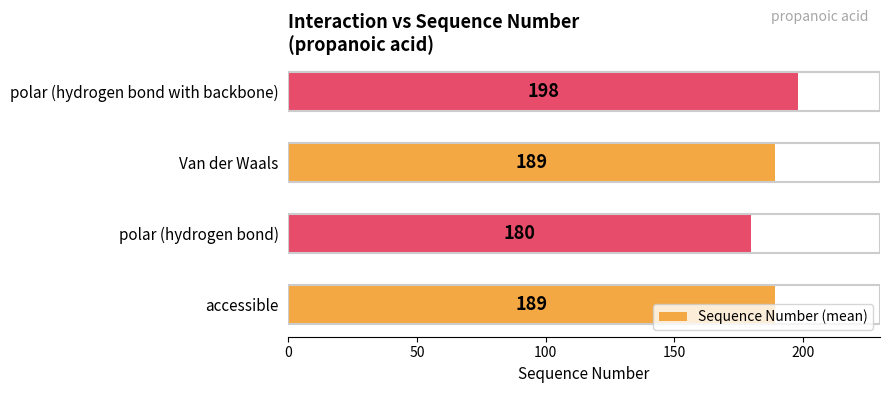

Between accessible and polar (hydrogen bond), which is larger?

accessible